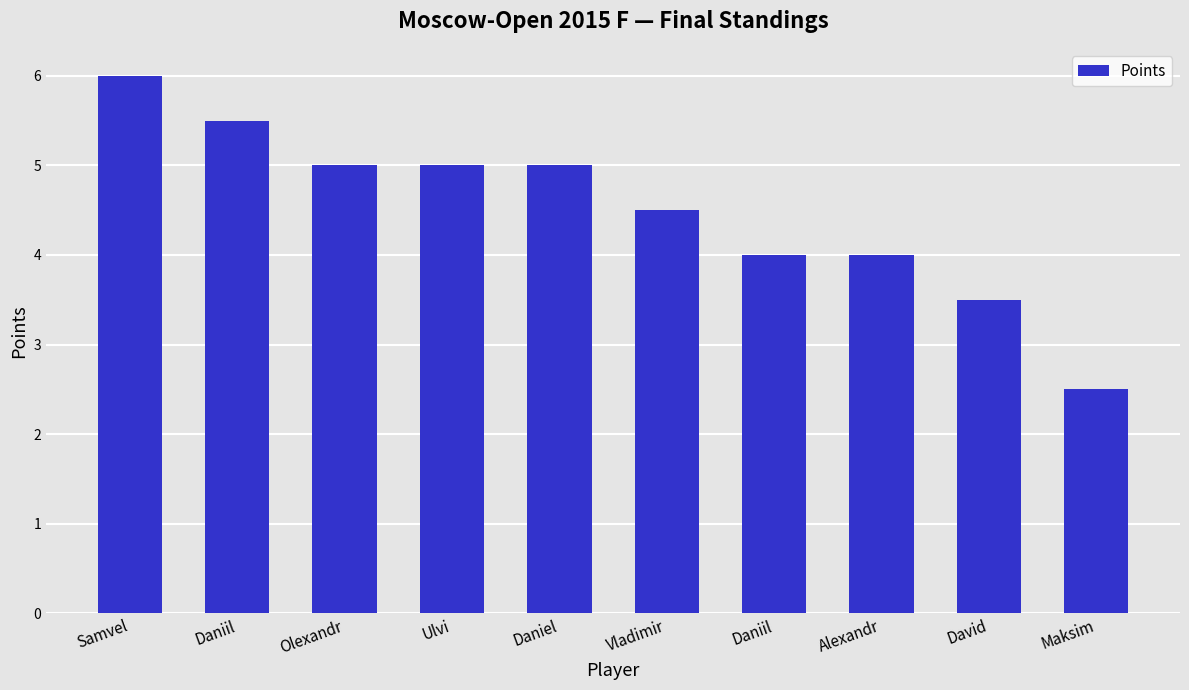

What is the change in value from Samvel to David?

-2.5